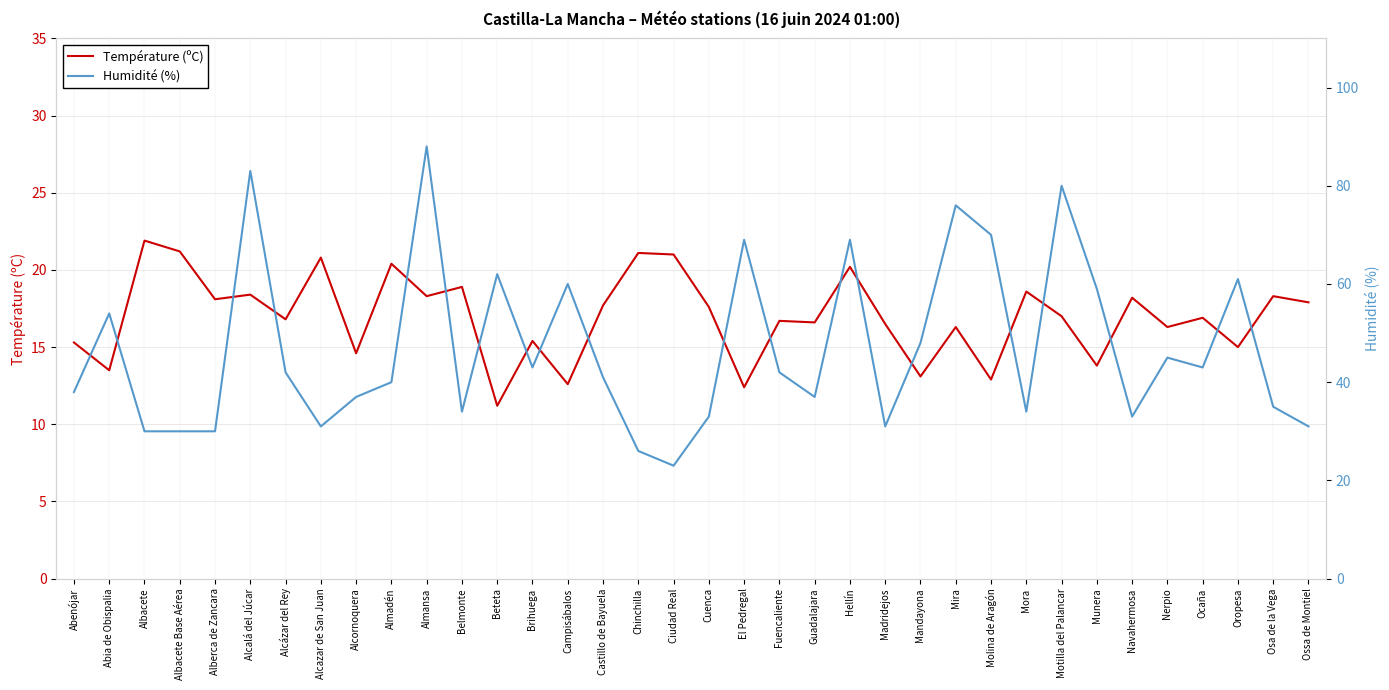

What is the difference between the maximum and minimum values in the Température (ºC) series?

10.7